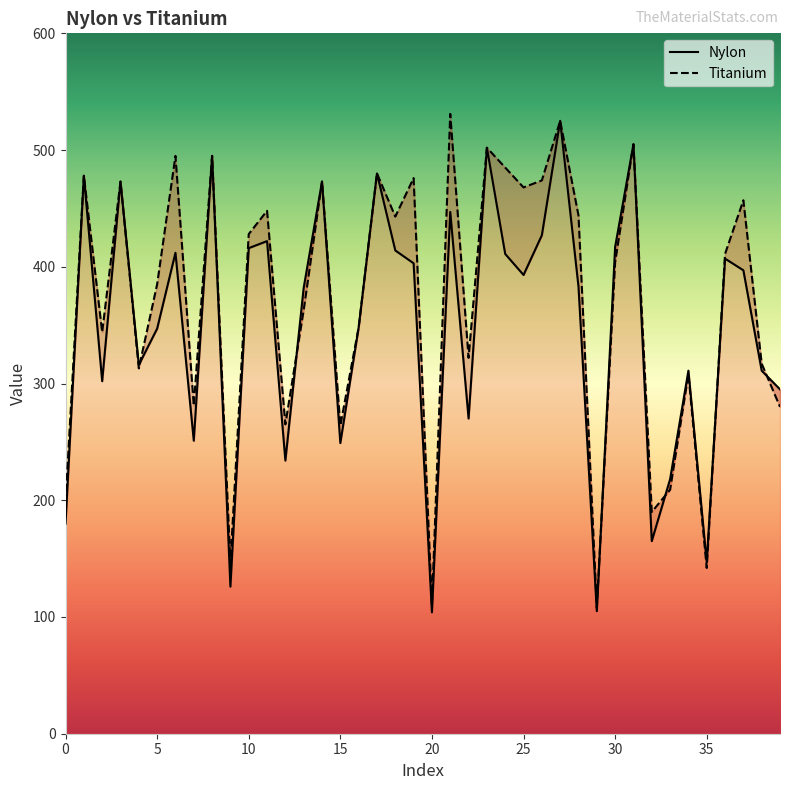

How many distinct data groups are displayed?

2